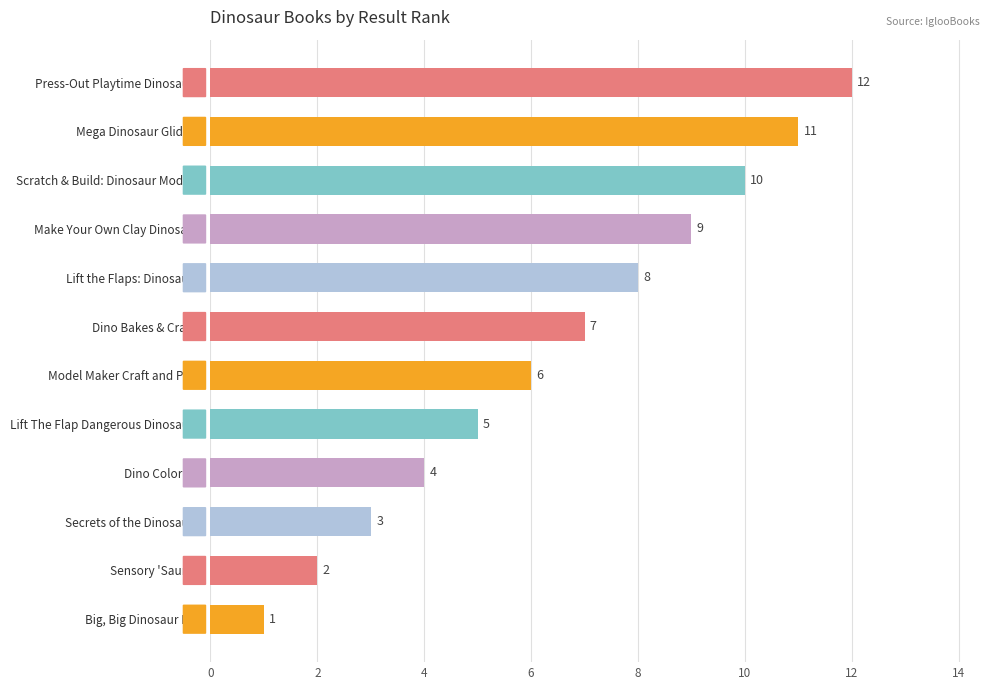

What is the difference between the values at Scratch & Build: Dinosaur Models and Secrets of the Dinosaurs?

7